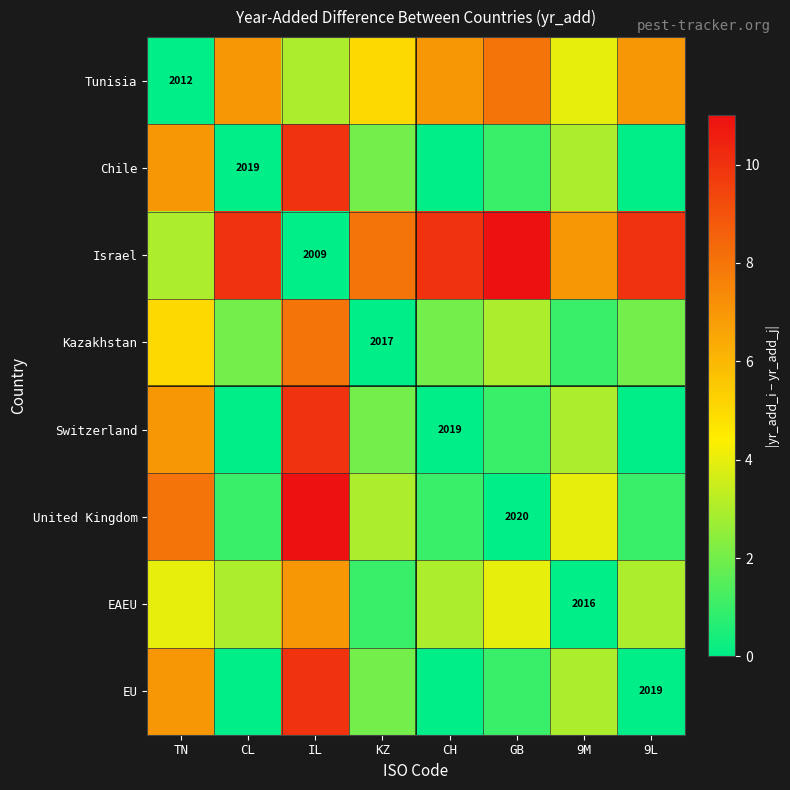

The value of Switzerland at CH is 1156. True or false?

False